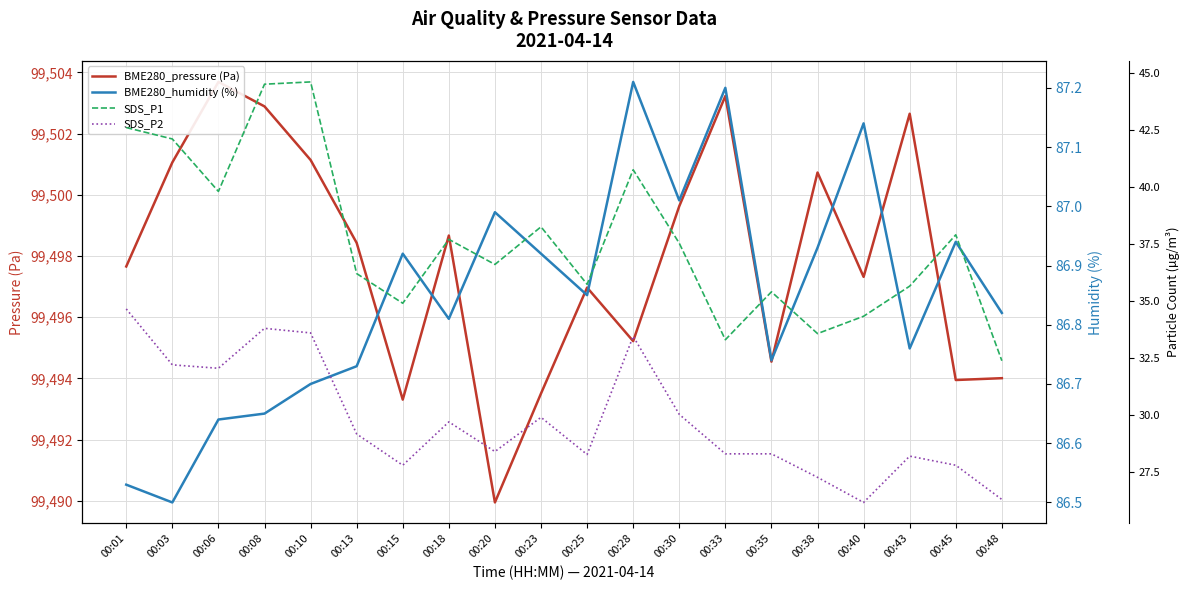

Is the value of SDS_P1 at 00:48 greater than the value of BME280_pressure (Pa) at 00:10?

No